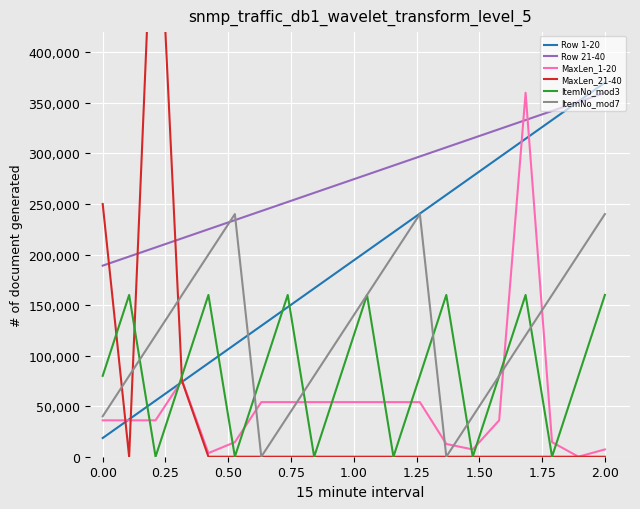

True or false: ItemNo_mod3 and MaxLen_1-20 intersect in this chart.

True